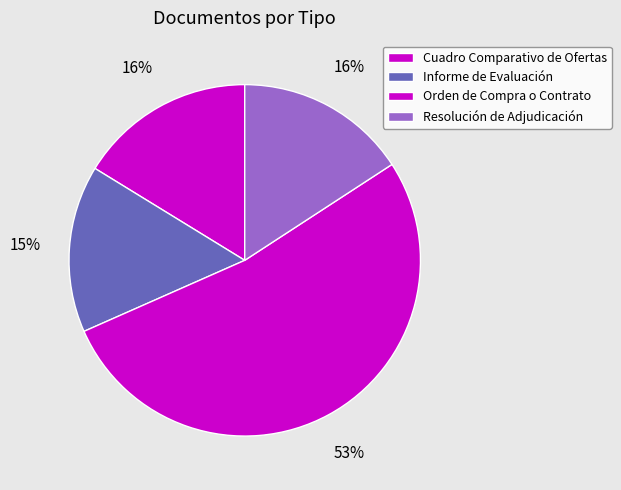

Which slice is the smallest?

Informe de Evaluación